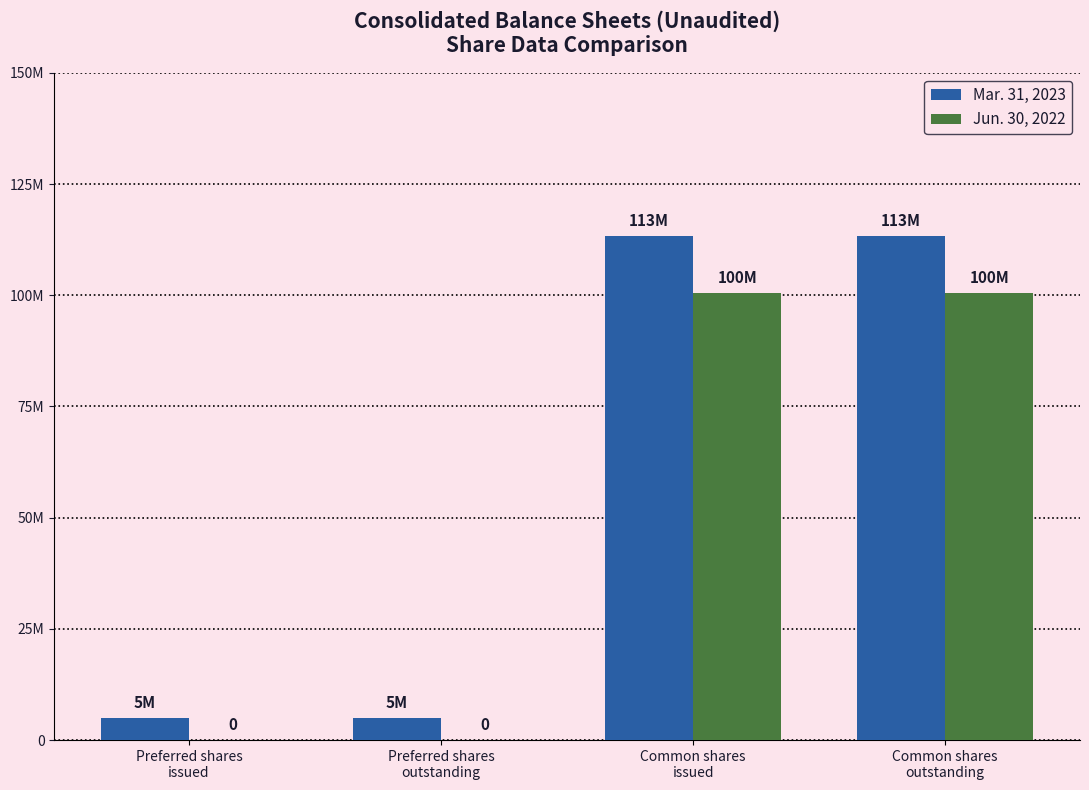

At which label does Mar. 31, 2023 reach its peak?

Common shares
issued